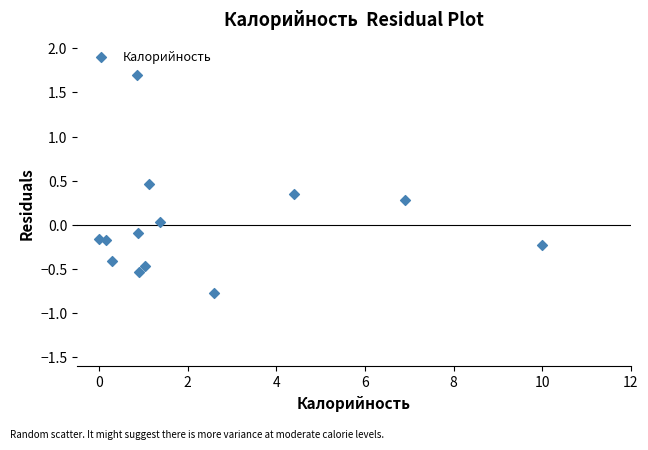

What is the range of X values (max minus min)?

10.0